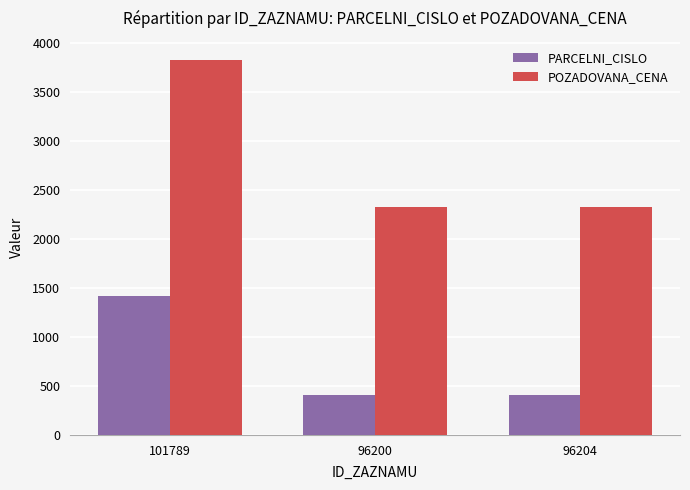

What is the maximum value for PARCELNI_CISLO?

1419